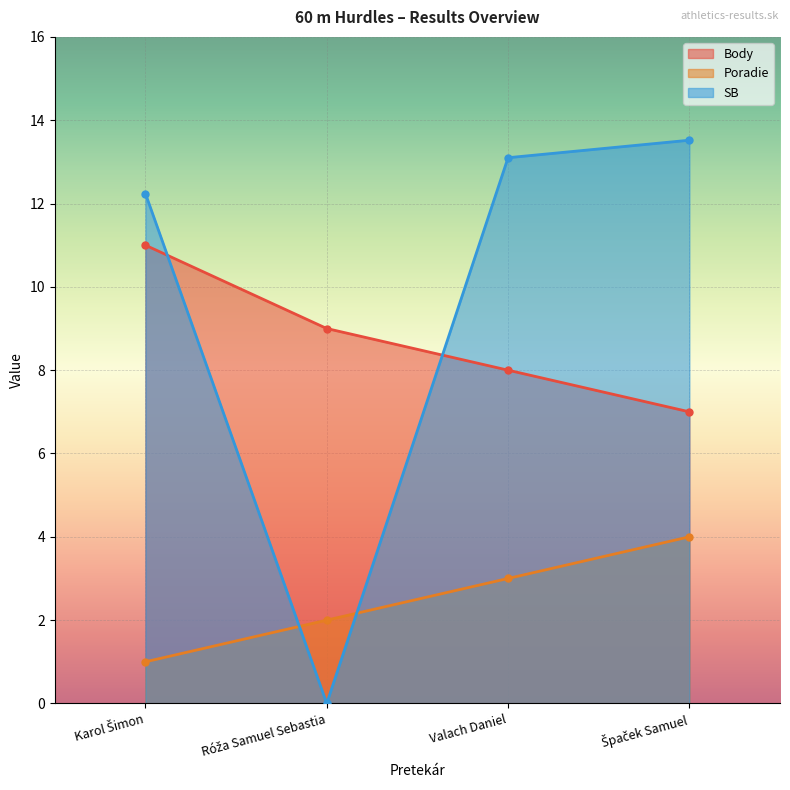

Which series has the widest spread of values?

SB